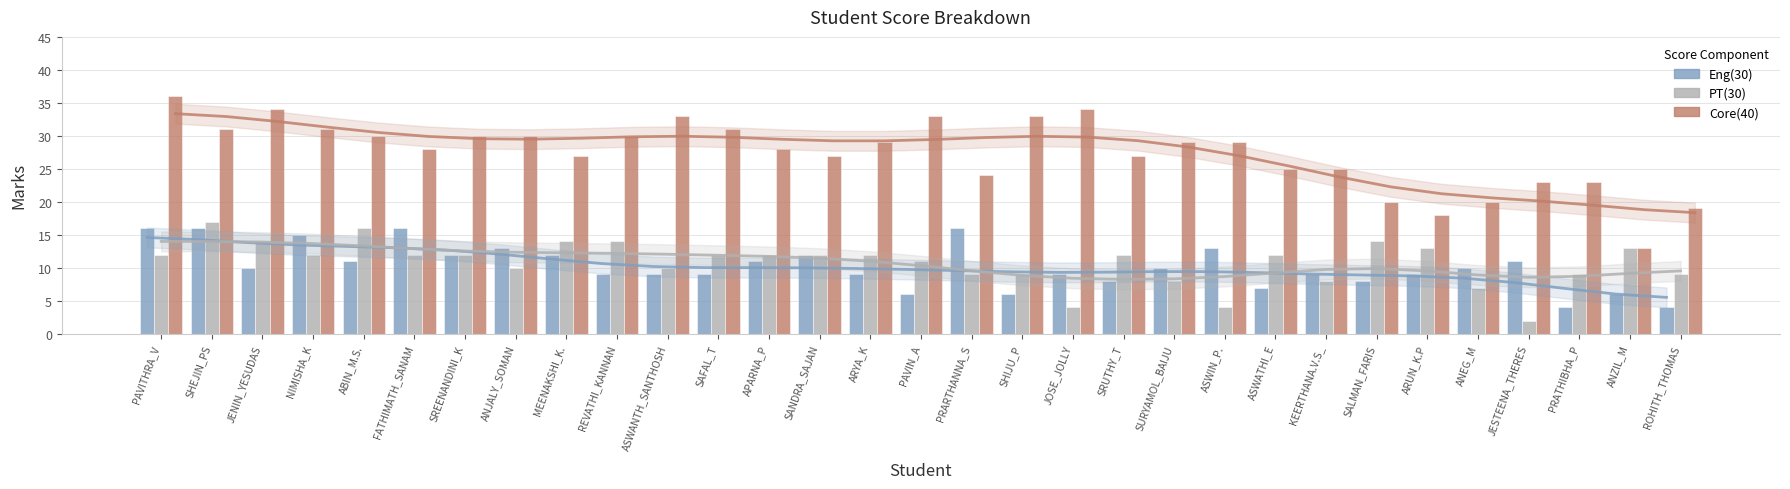

Are the bars grouped side by side (vs. stacked)?

Yes